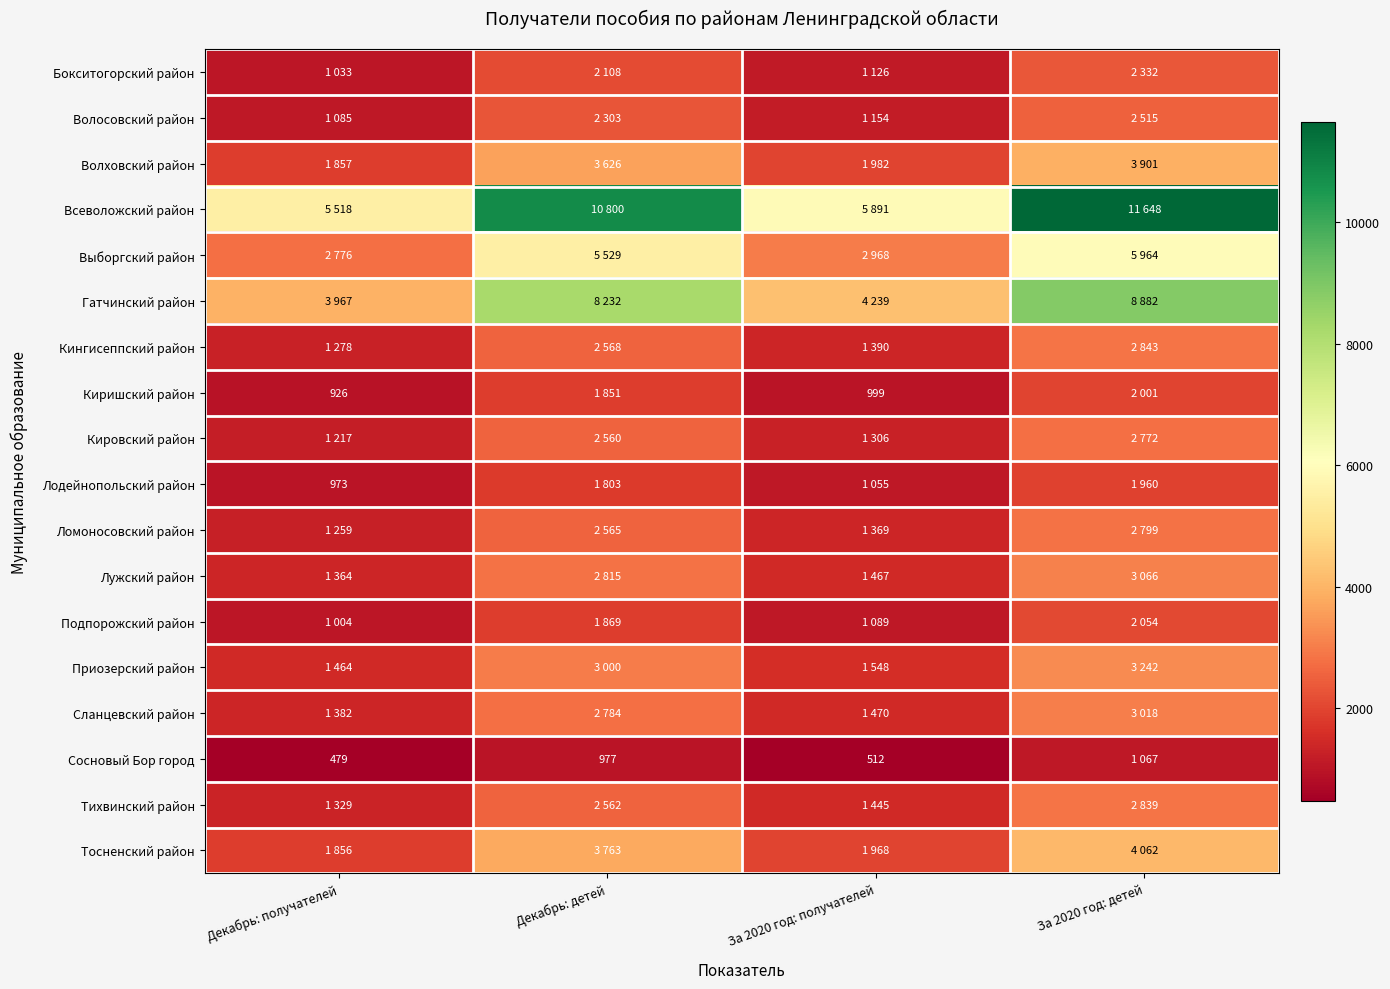

Which series has the largest total across all categories?

Всеволожский район